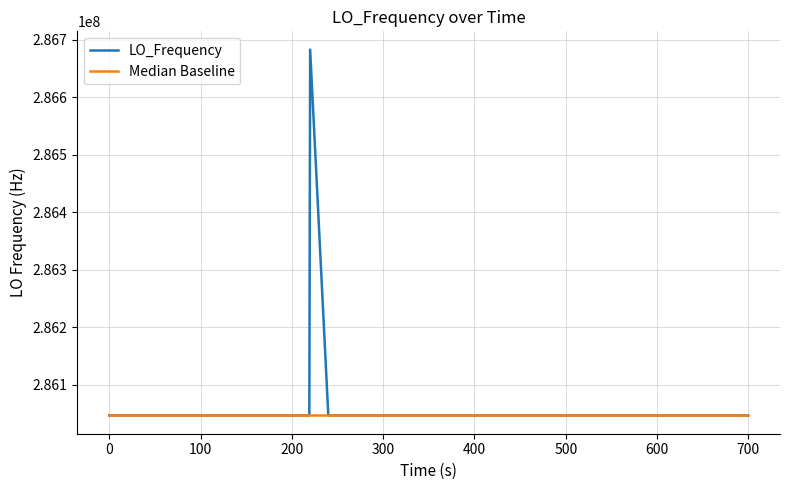

What is the greatest value displayed?

286682703.7